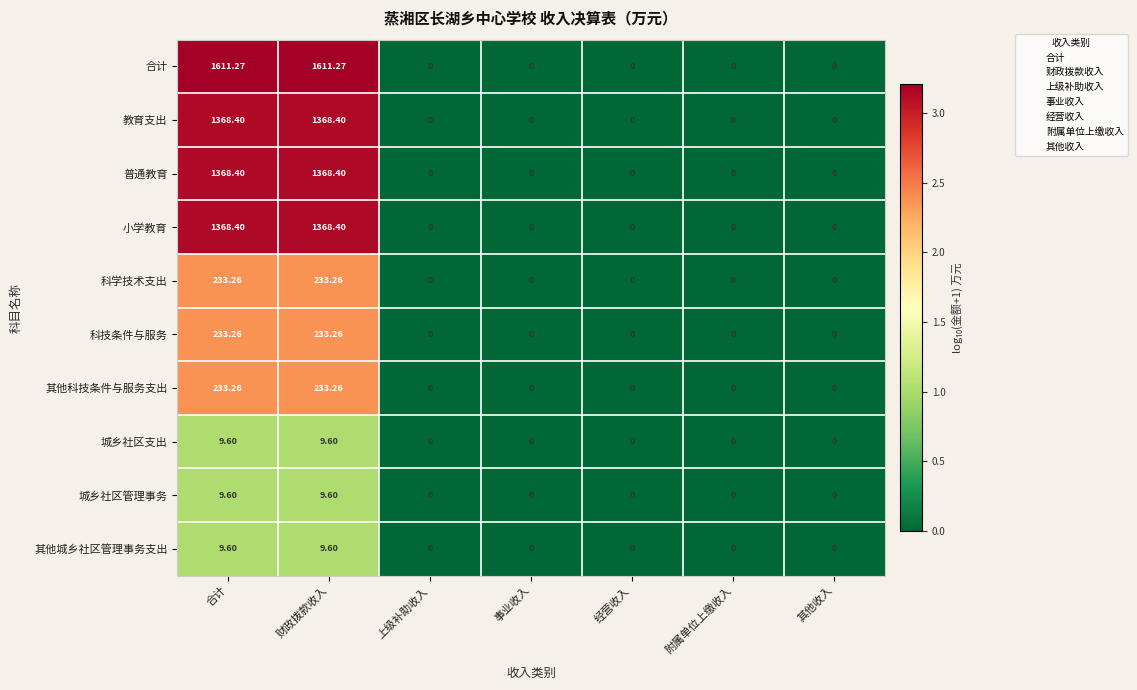

Is the value of 城乡社区支出 at 财政拨款收入 greater than the value of 科学技术支出 at 经营收入?

Yes